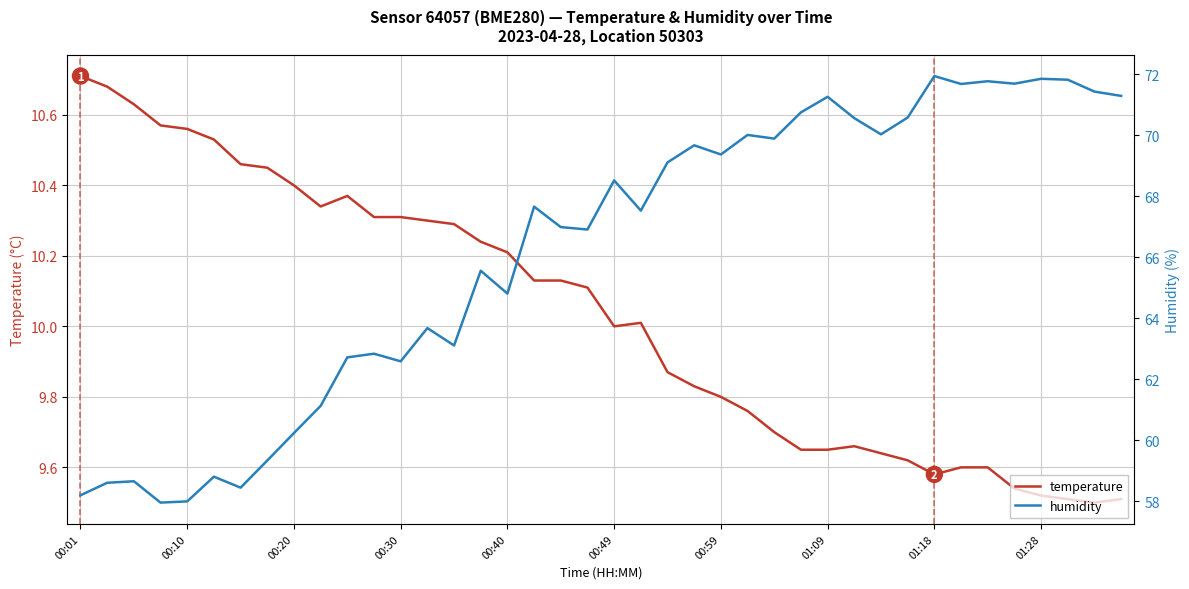

At which label is humidity closest to 64?

13